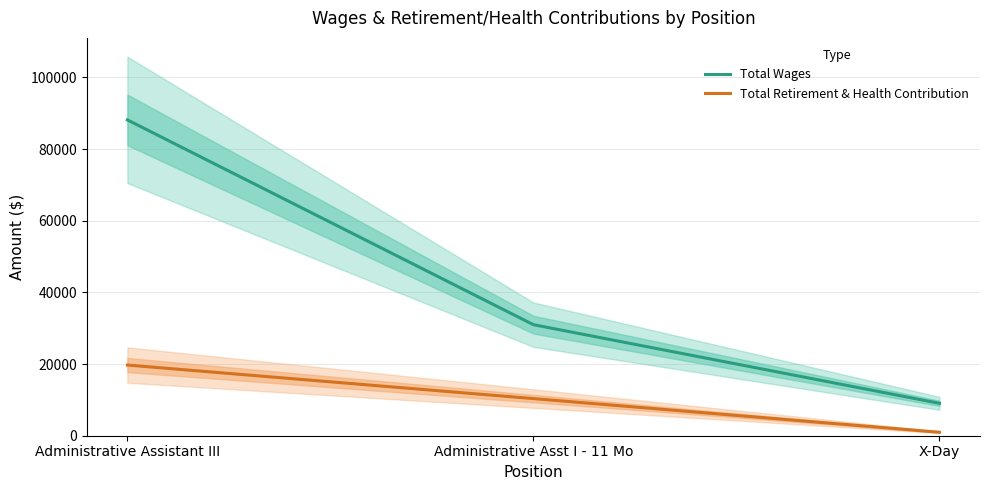

Which category has the lowest value across all series?

X-Day